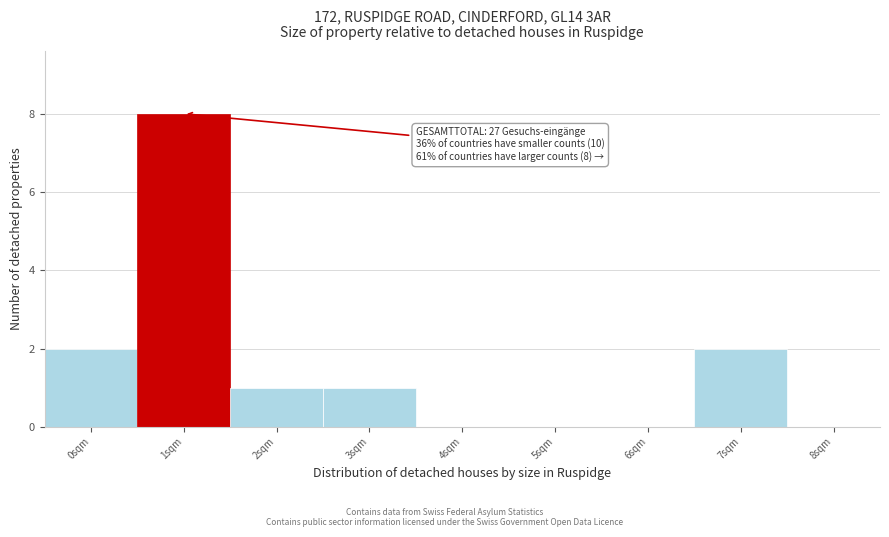

Over which range of the x-axis is the bar tallest?

0.5 to 1.5